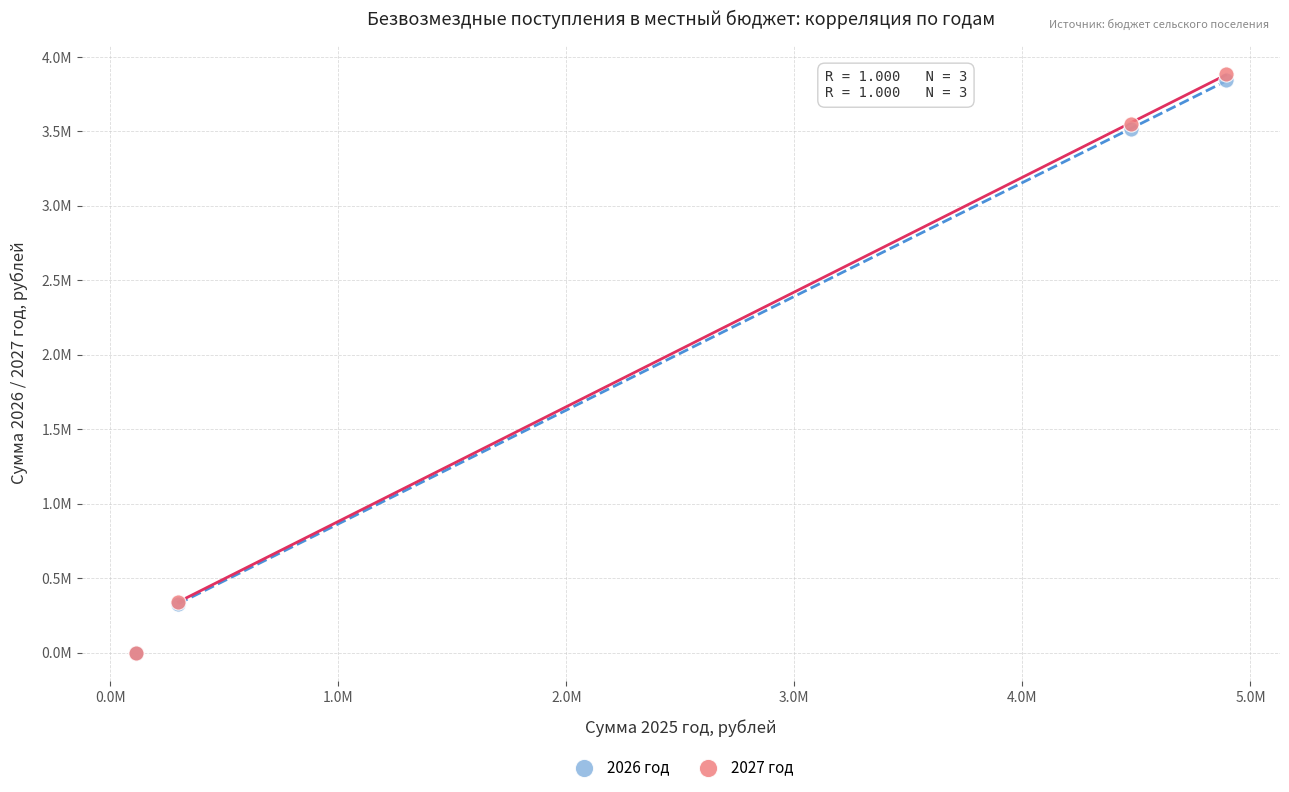

What are all the series names shown in the legend?

2026 год, 2027 год